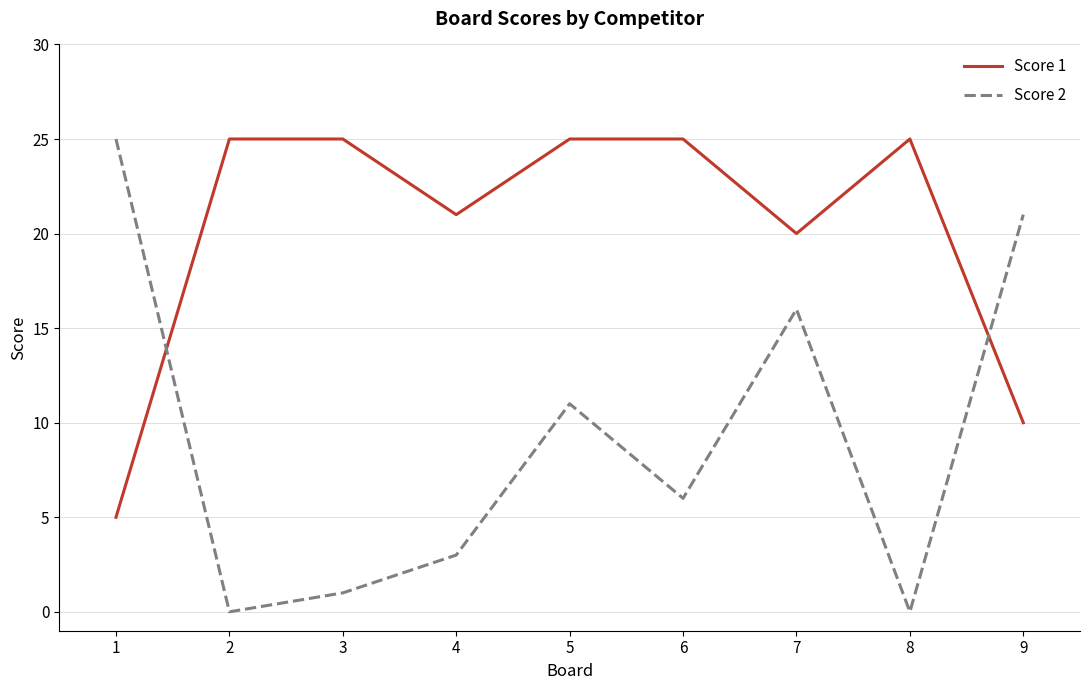

Which series changed the most between 3 and 6?

Score 2